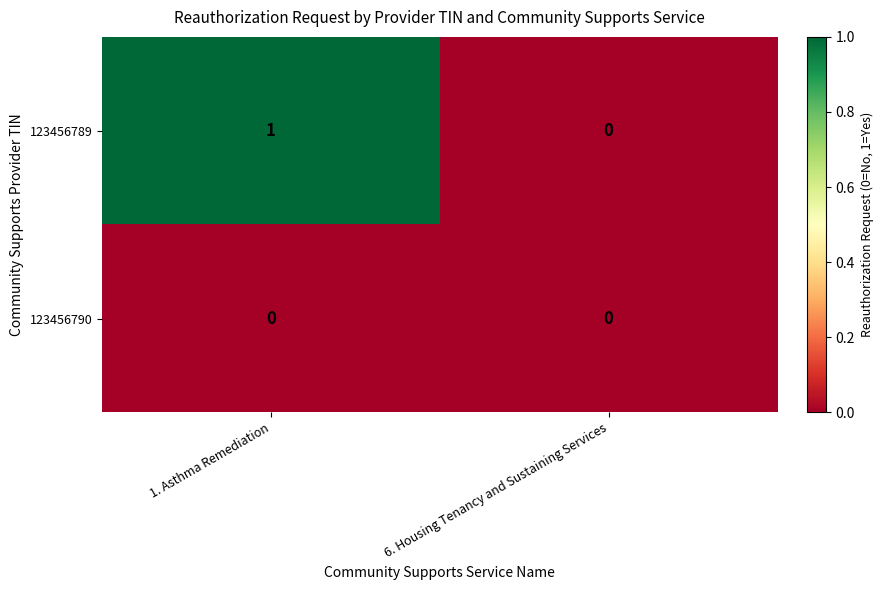

The value of 123456790 at 1. Asthma Remediation is 0. True or false?

True